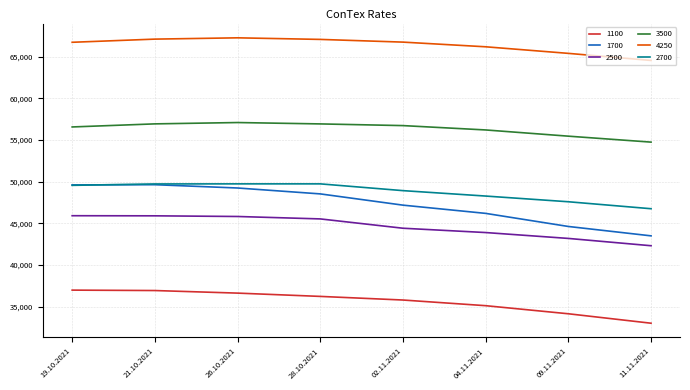

What is the minimum value for 1100?

33021